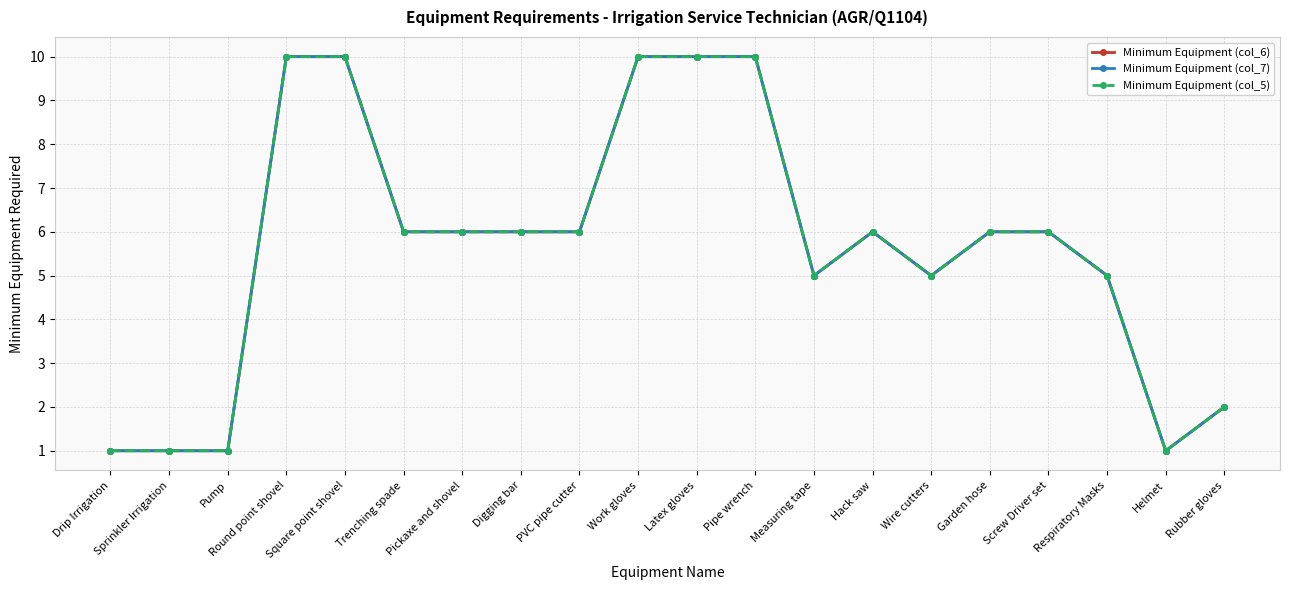

At how many categories does at least one series exceed 5?

12